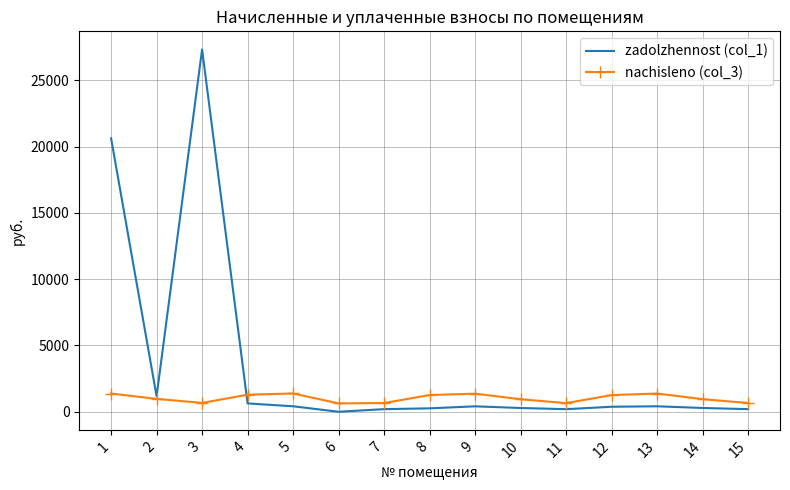

Where does the nachisleno (col_3) series first go above 971?

1